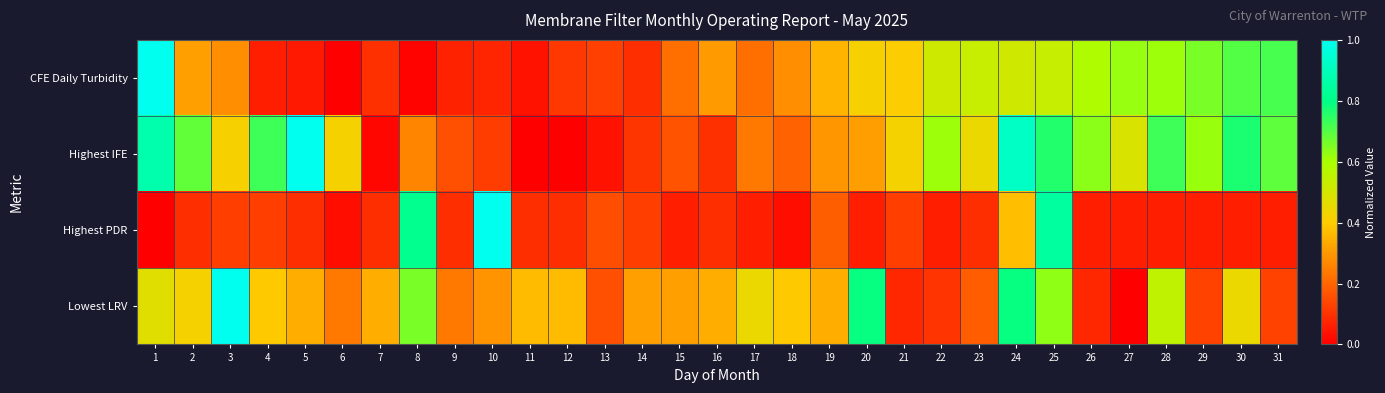

Which series has the largest range (max minus min)?

CFE Daily Turbidity